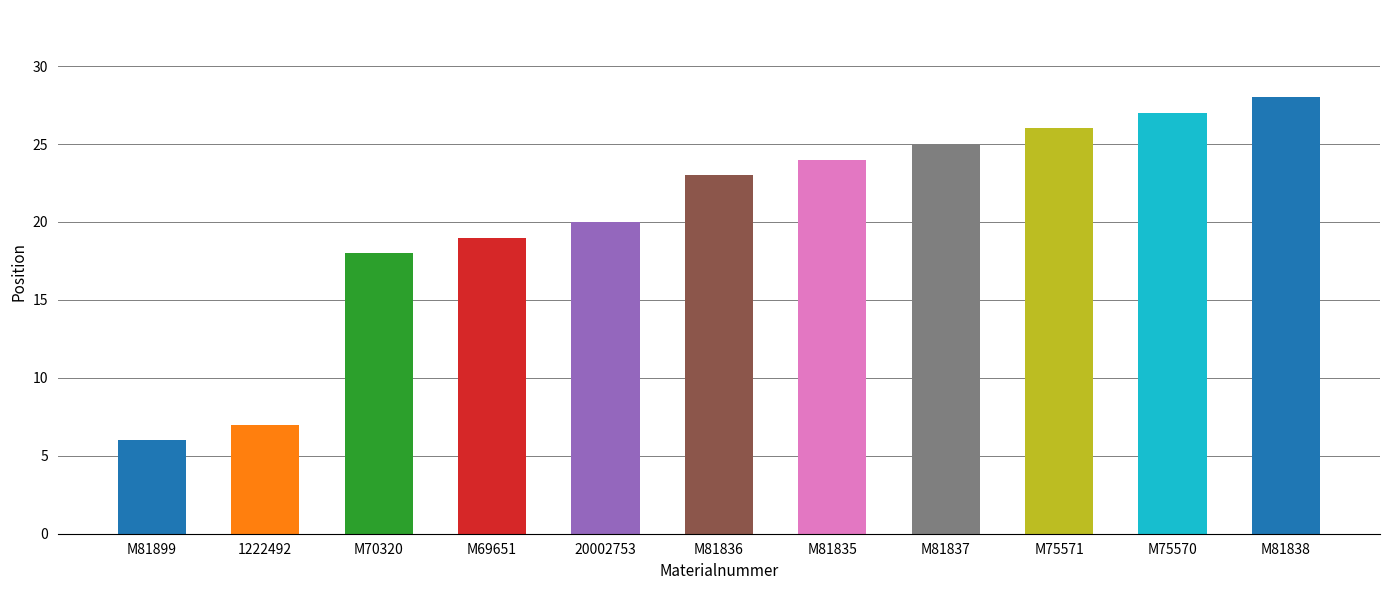

What is the average value?

20